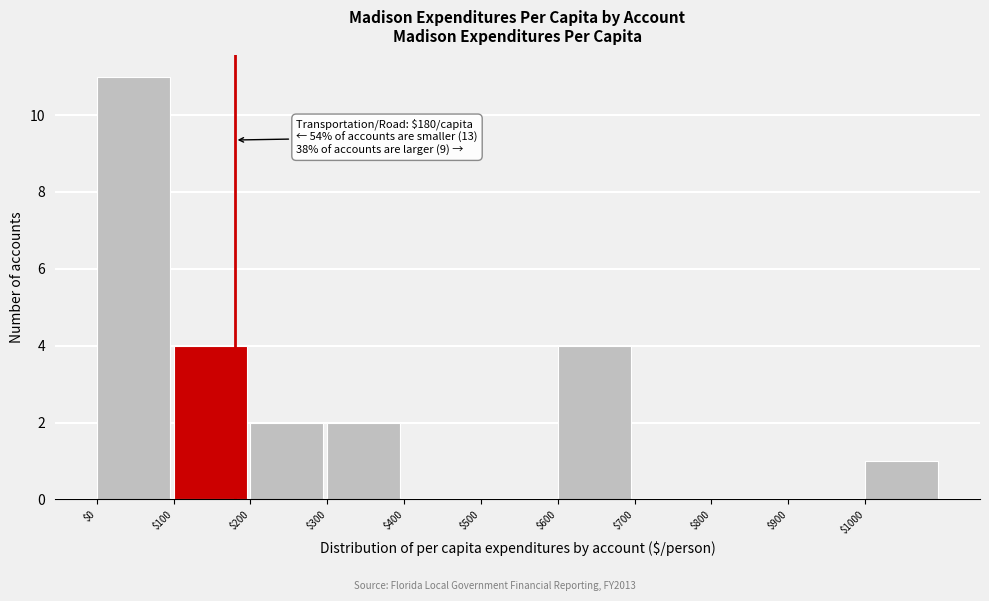

Over which range of the x-axis is the bar tallest?

0 to 100